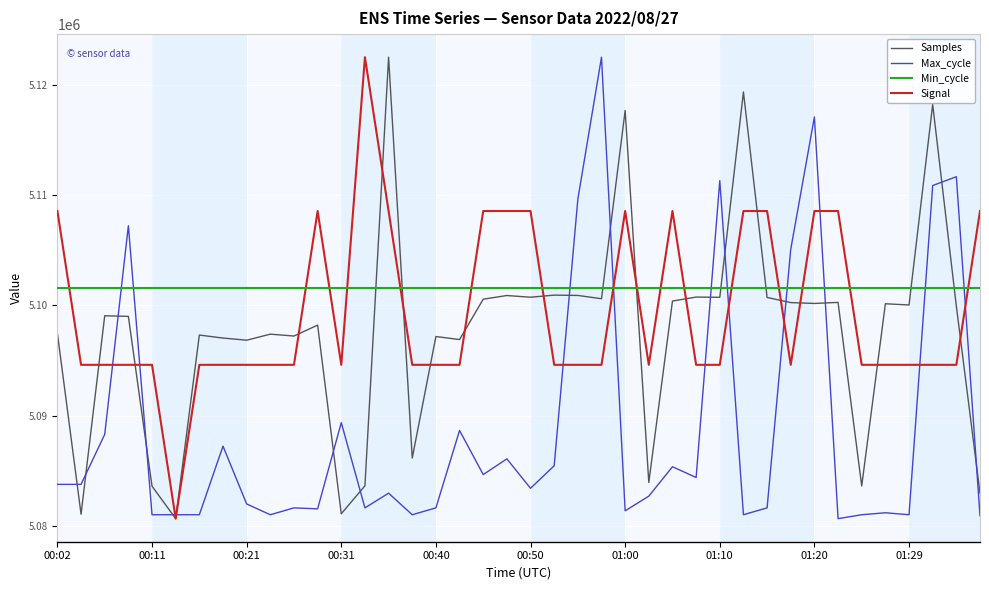

Rank the series by their maximum value, from lowest to highest.

Signal, Min_cycle, Max_cycle, Samples